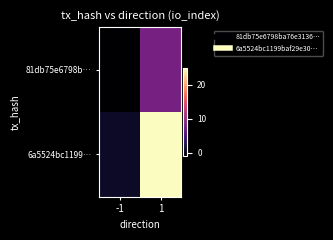

At -1, list the series in order from smallest to largest.

81db75e6798b…, 6a5524bc1199…